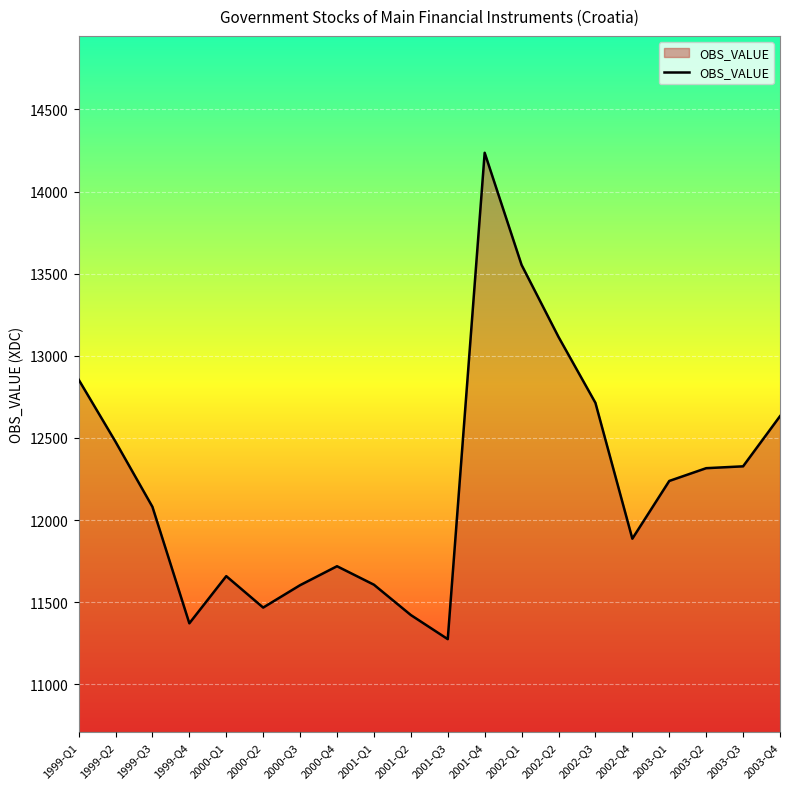

Approximately how many times larger is the value at 1999-Q2 compared to 2001-Q2?

1.1